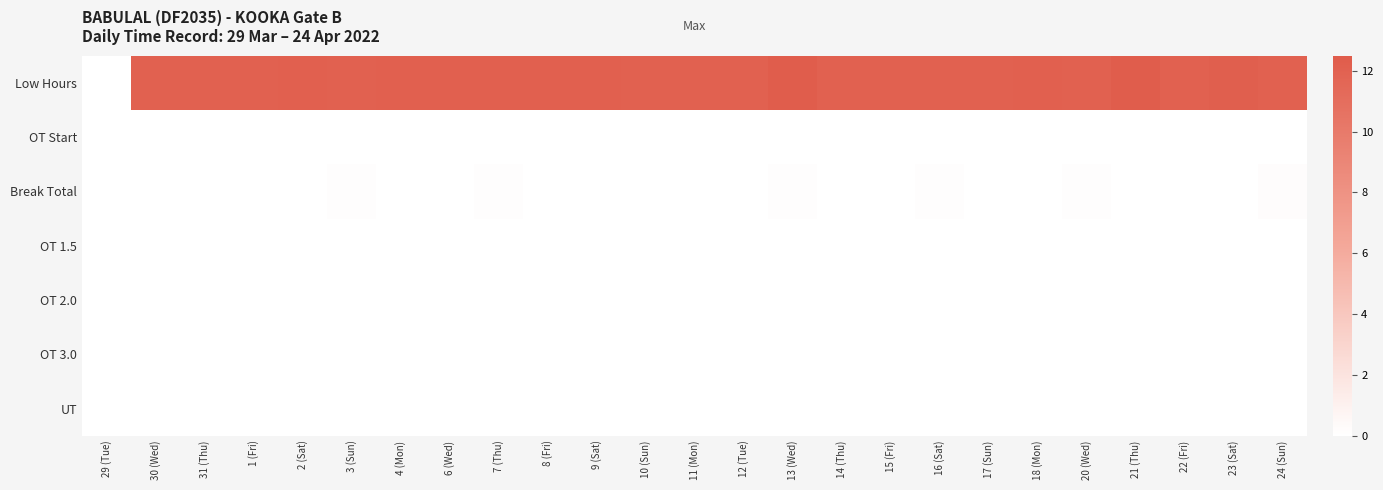

Rank the series by their maximum value, from lowest to highest.

OT Start, OT 1.5, OT 2.0, OT 3.0, UT, Break Total, Low Hours